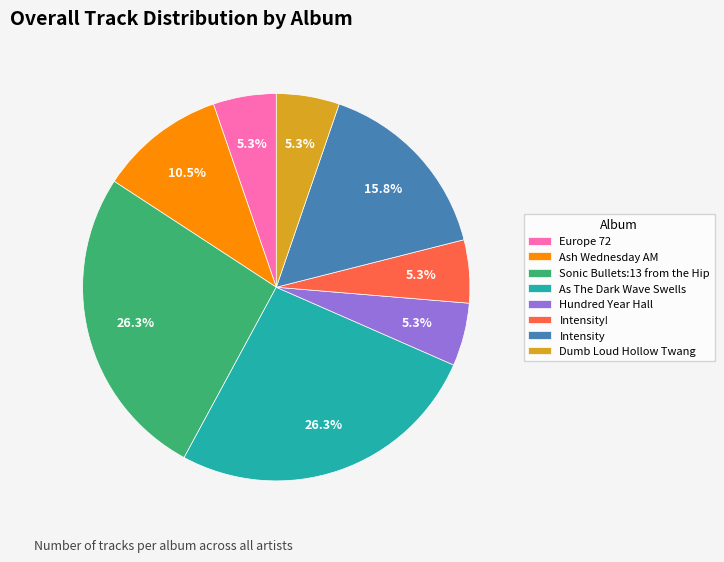

To the nearest percent, what is the average slice percentage?

12%